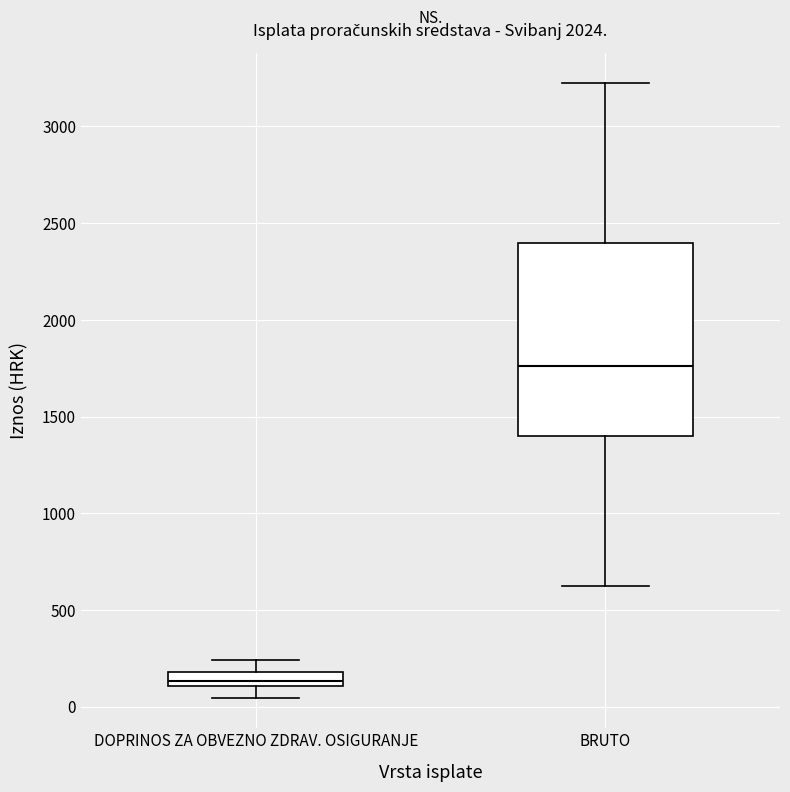

Comparing the boxes themselves (not the whiskers), which one is the tallest?

BRUTO